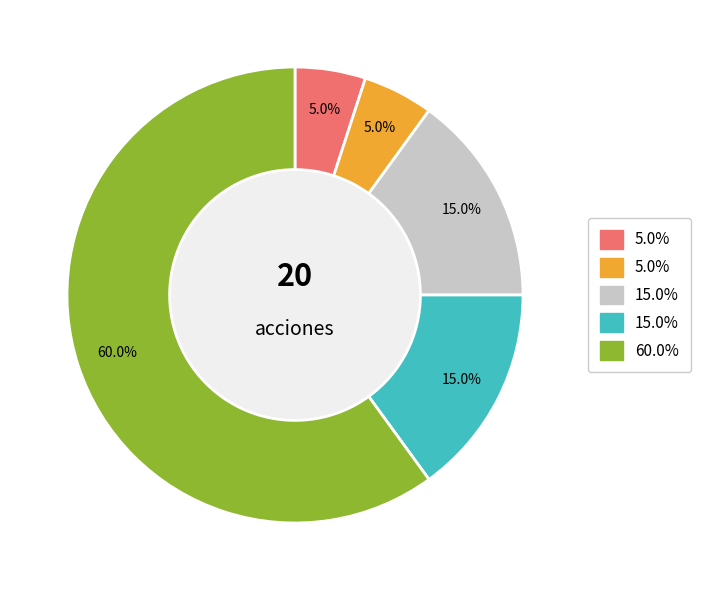

How many segments does this pie chart have?

5